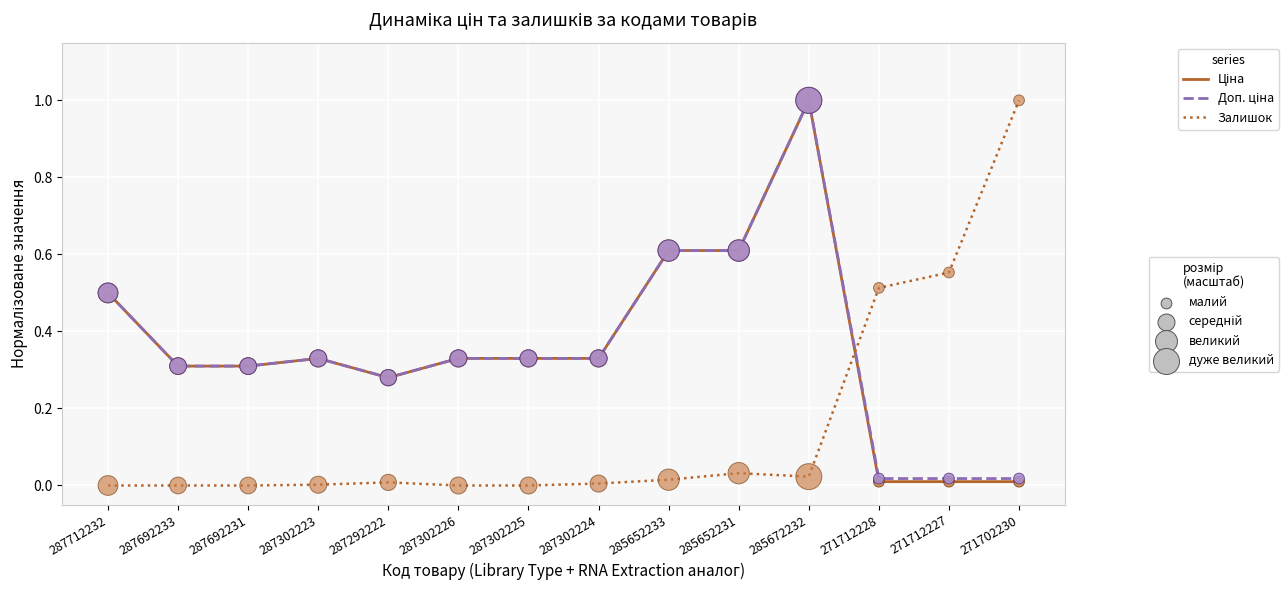

What position from the left is 287302226?

6